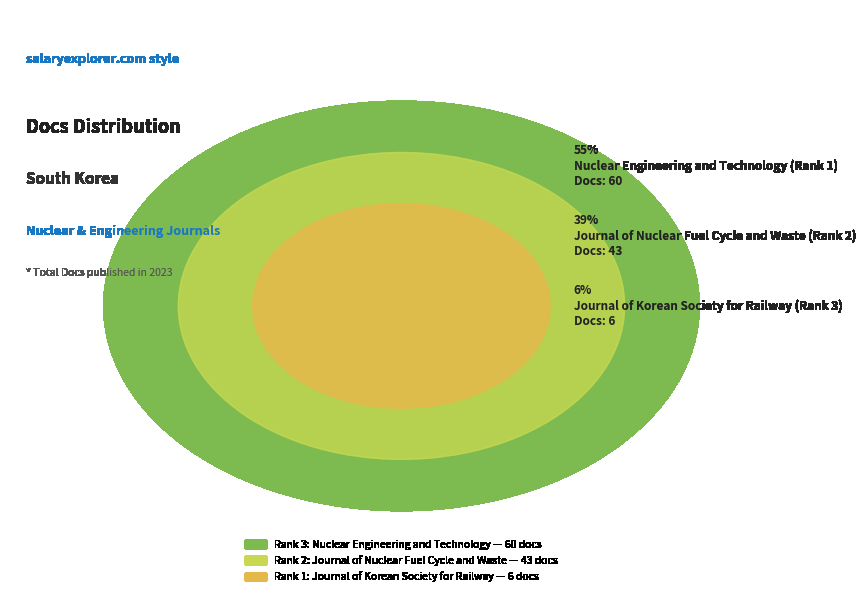

To the nearest percent, what is the difference between the largest and smallest slice percentages?

50%